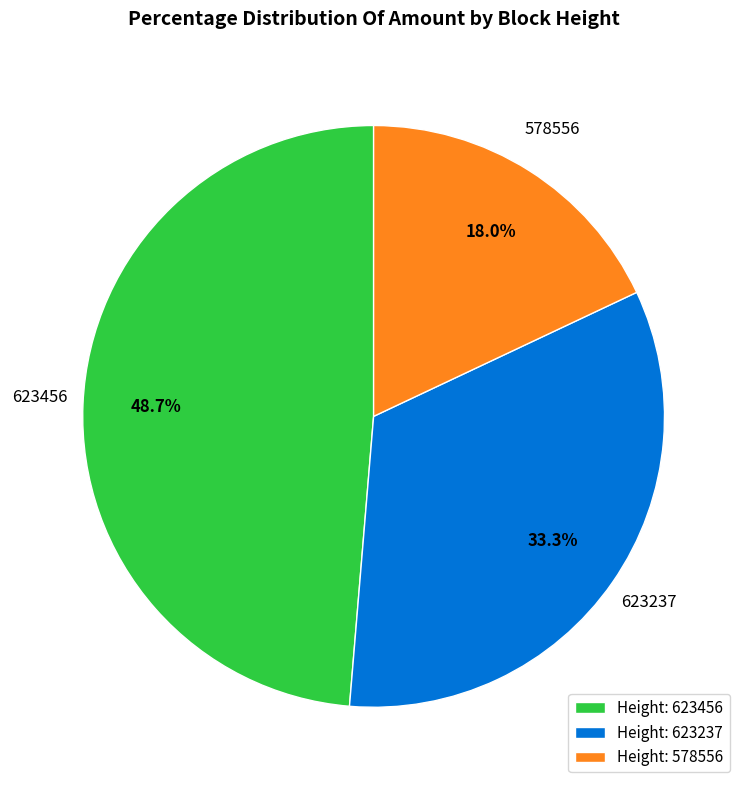

What percentage is NOT represented by Height: 623456?

51.3%